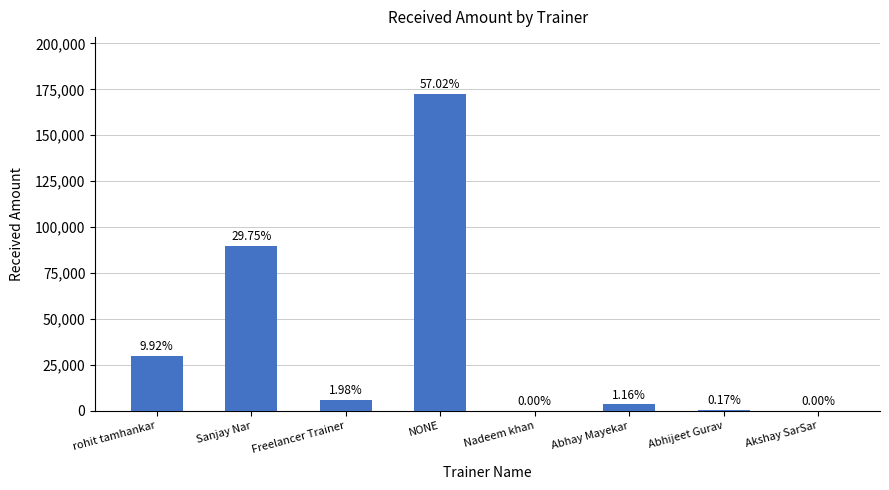

The chart shows a value of 172500 at NONE. True or false?

True